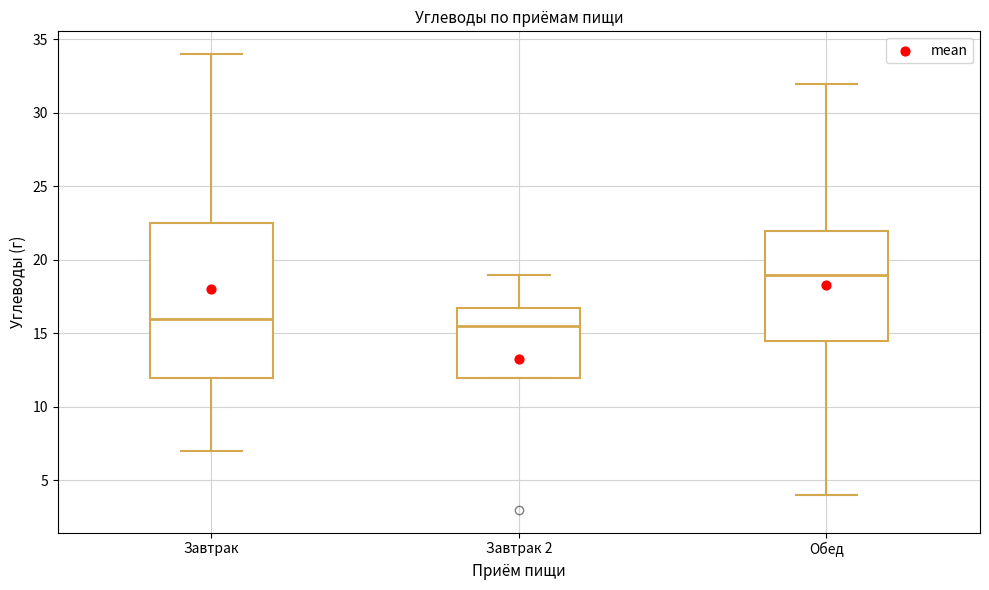

Where is the upper edge of the box for Завтрак 2 on the y-axis? The values are not printed on the chart, so give them approximately, as read against the axis.

17.0